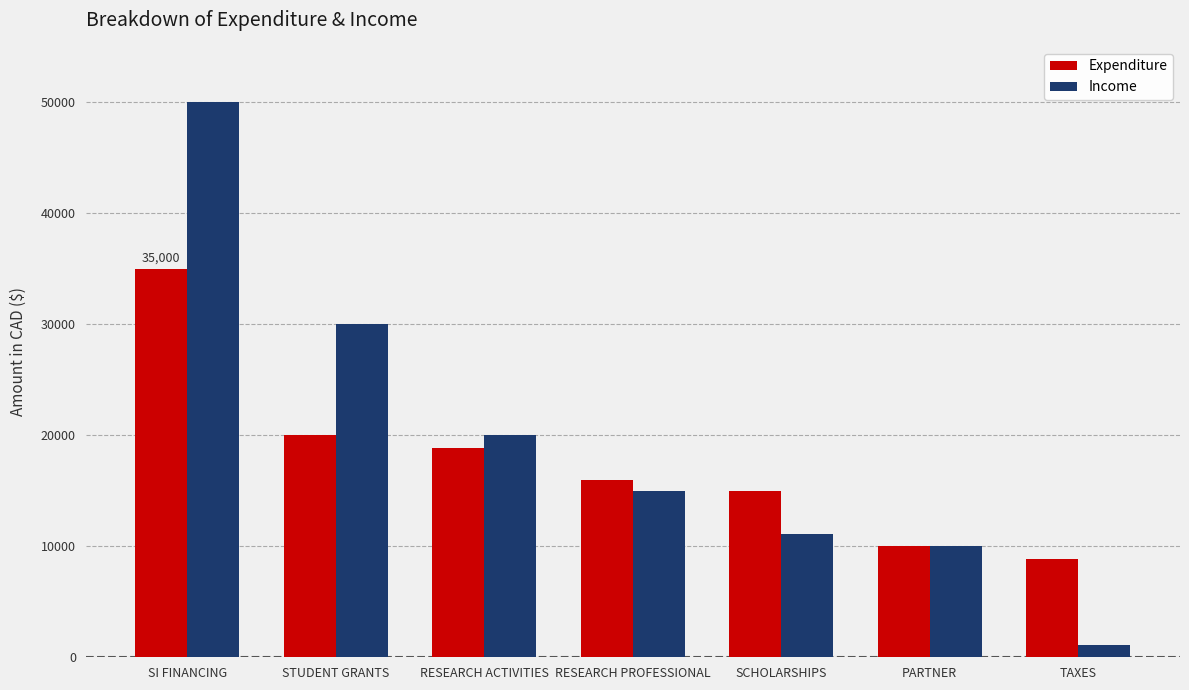

Rank the categories by Income value from highest to lowest.

SI FINANCING, STUDENT GRANTS, RESEARCH ACTIVITIES, RESEARCH PROFESSIONAL, SCHOLARSHIPS, PARTNER, TAXES